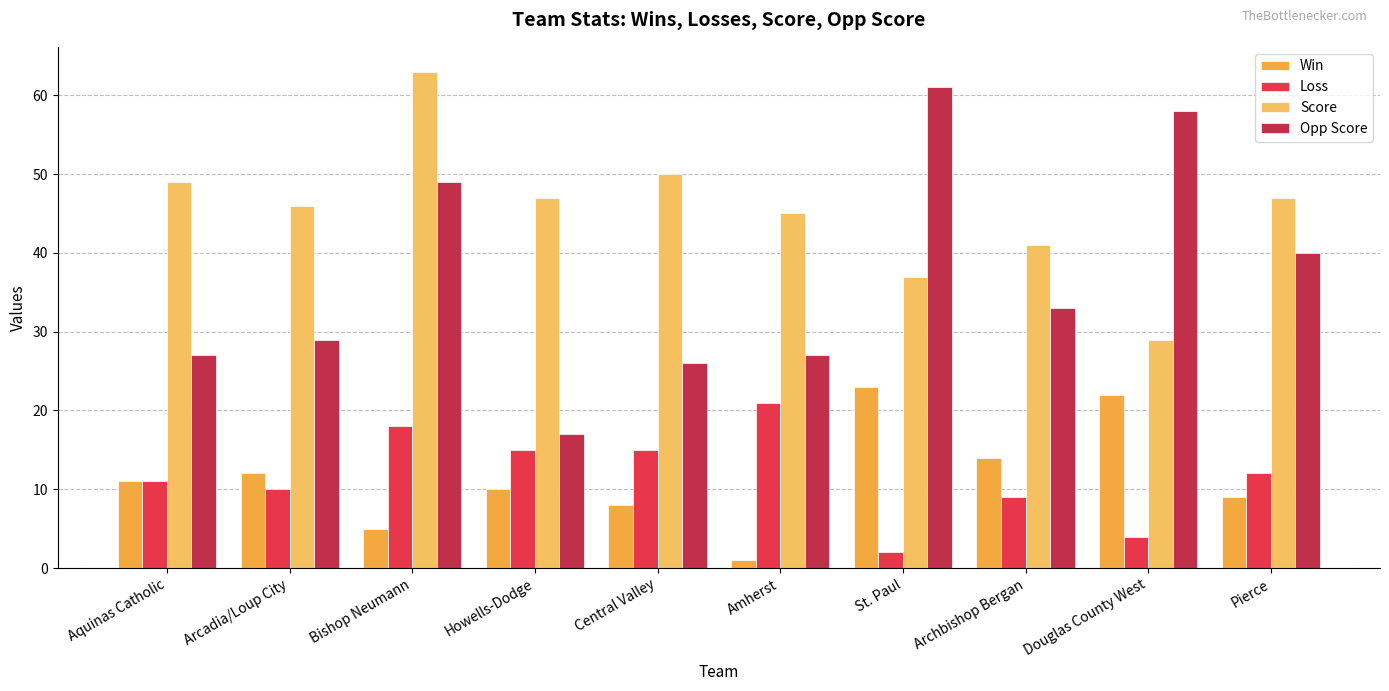

What is the total value across all series at Arcadia/Loup City?

97